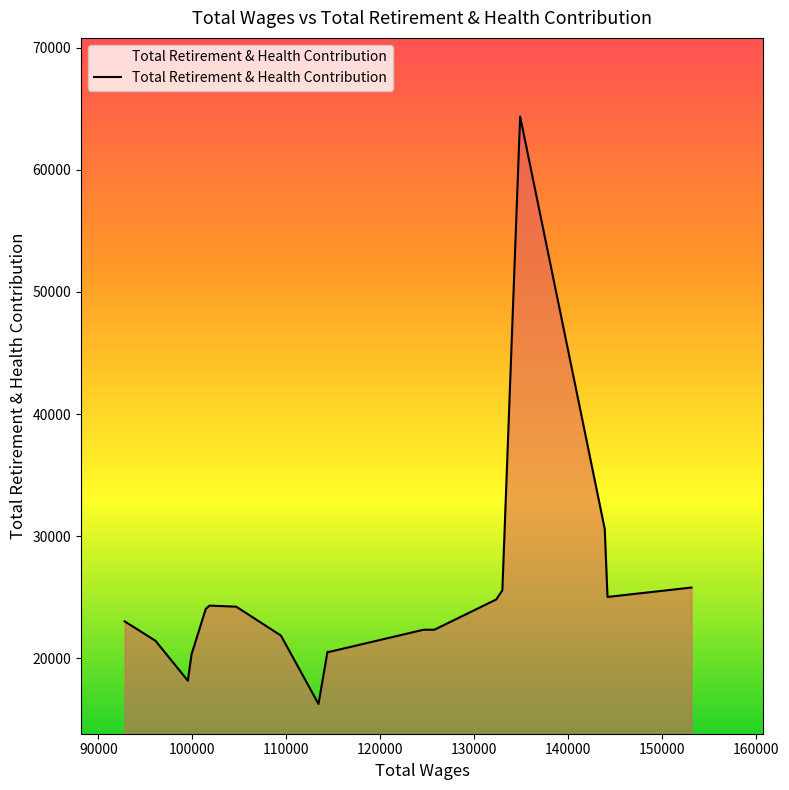

True or false: the data has more than 0 interior local peaks.

True